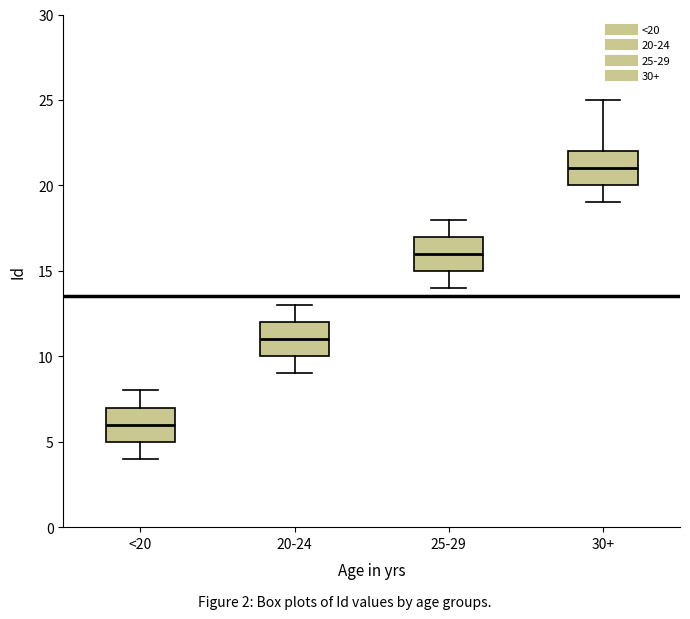

Which box has the highest median line?

30+